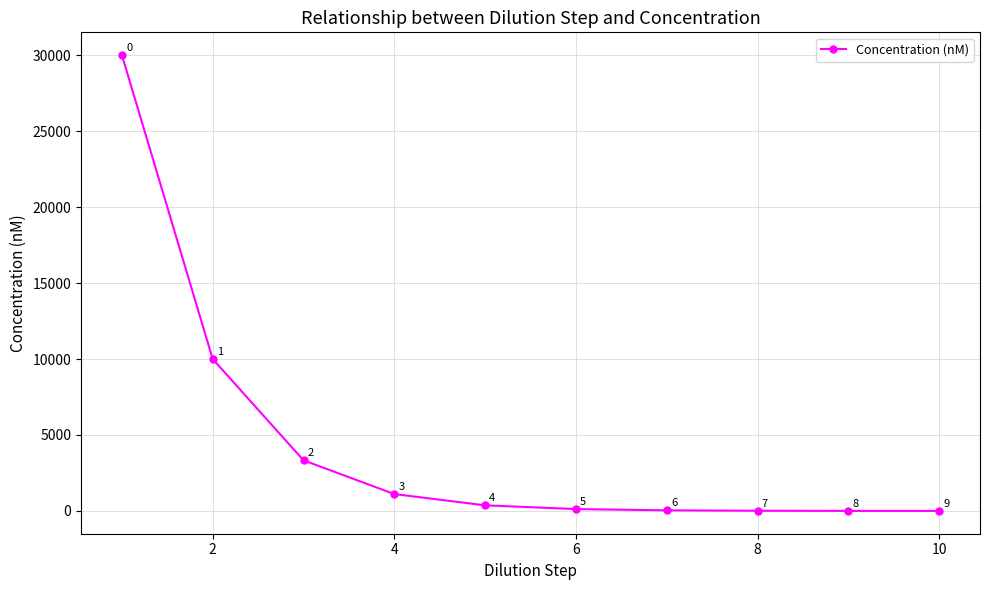

How many lines are shown in the chart?

1